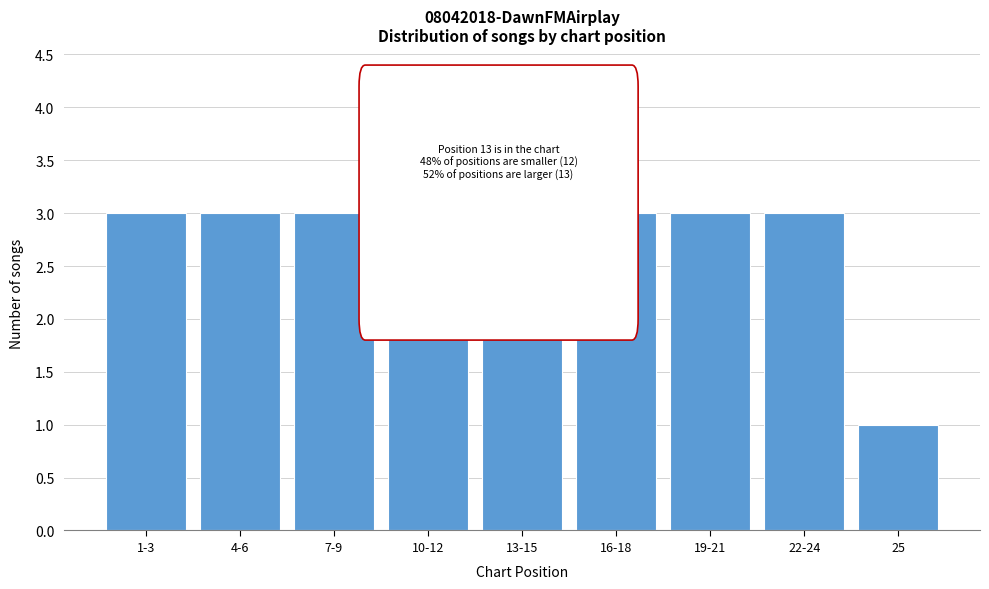

Reading left to right, list all the values displayed in this chart.

3	3	3	3	3	3	3	3	1